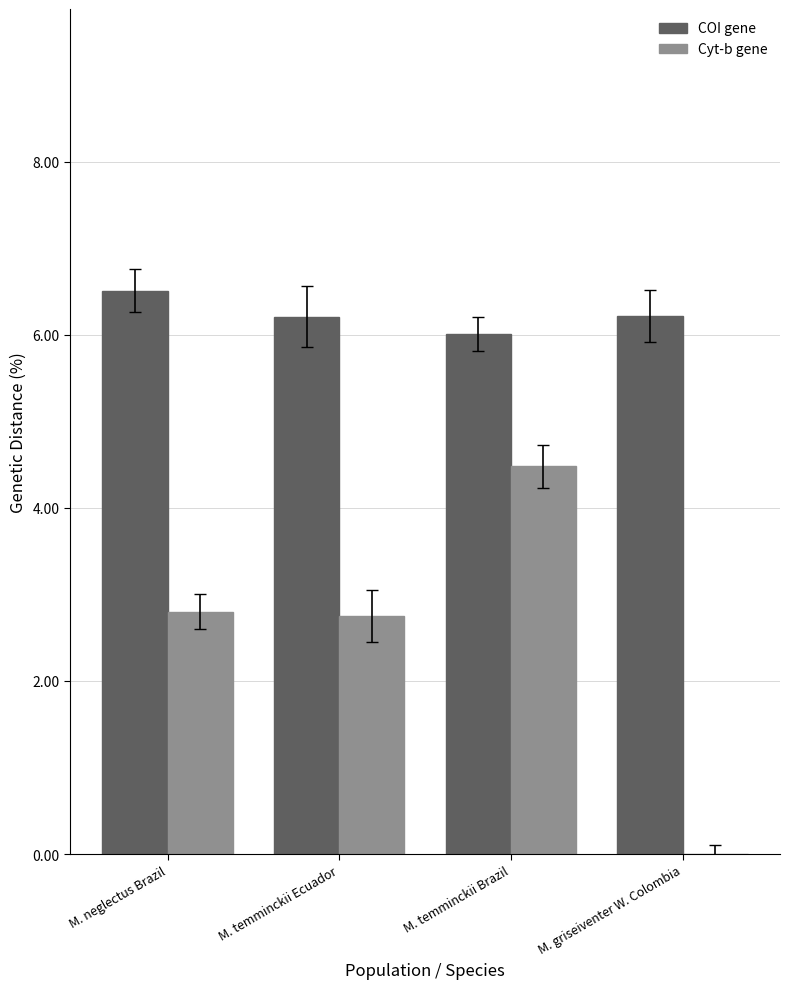

What is the greatest value displayed?

6.5